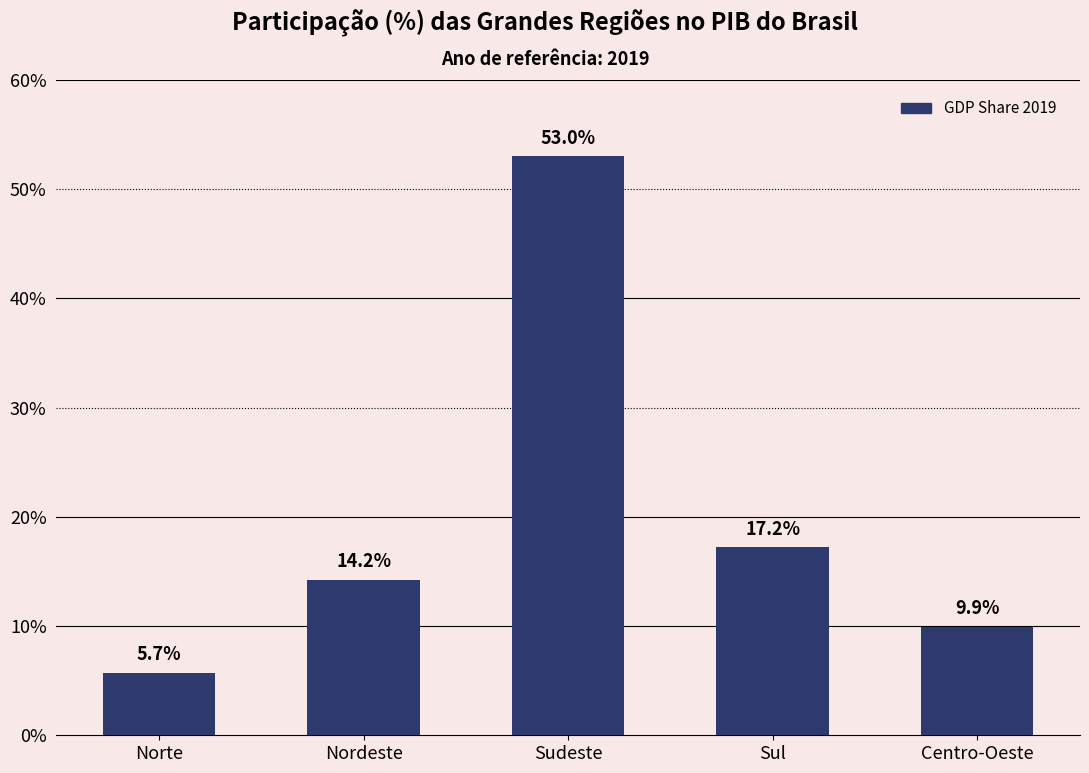

Reading right to left, what are all the values shown in this chart?

9.9	17.2	53.0	14.2	5.7